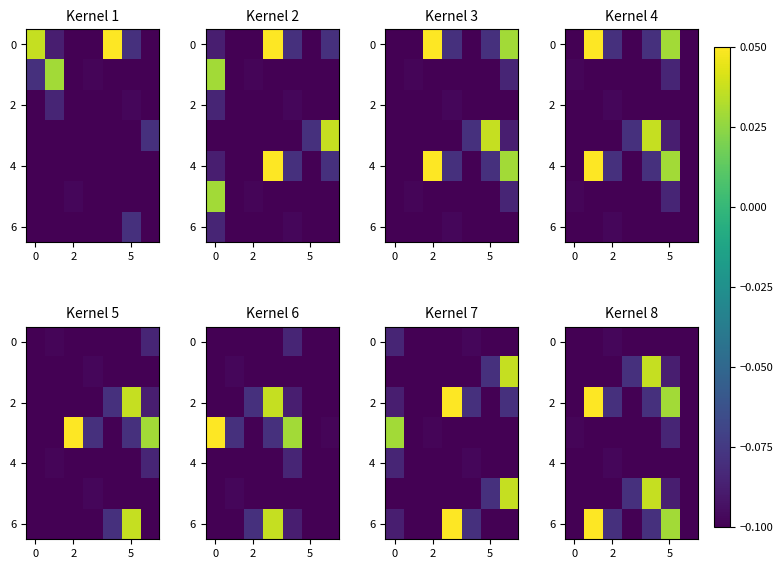

What is the lowest value of the 0 series?

-0.1